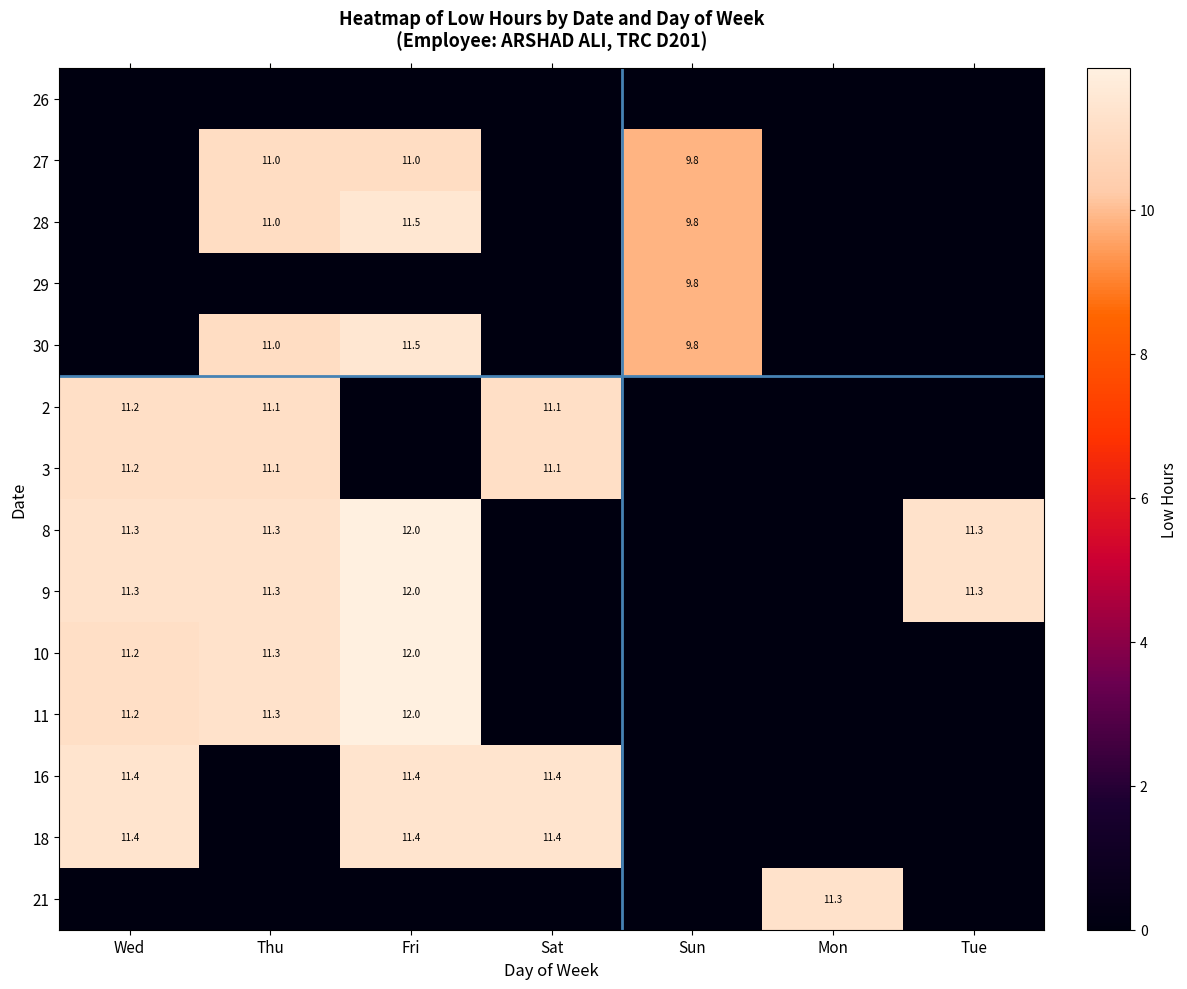

At how many categories does at least one series exceed 3?

7